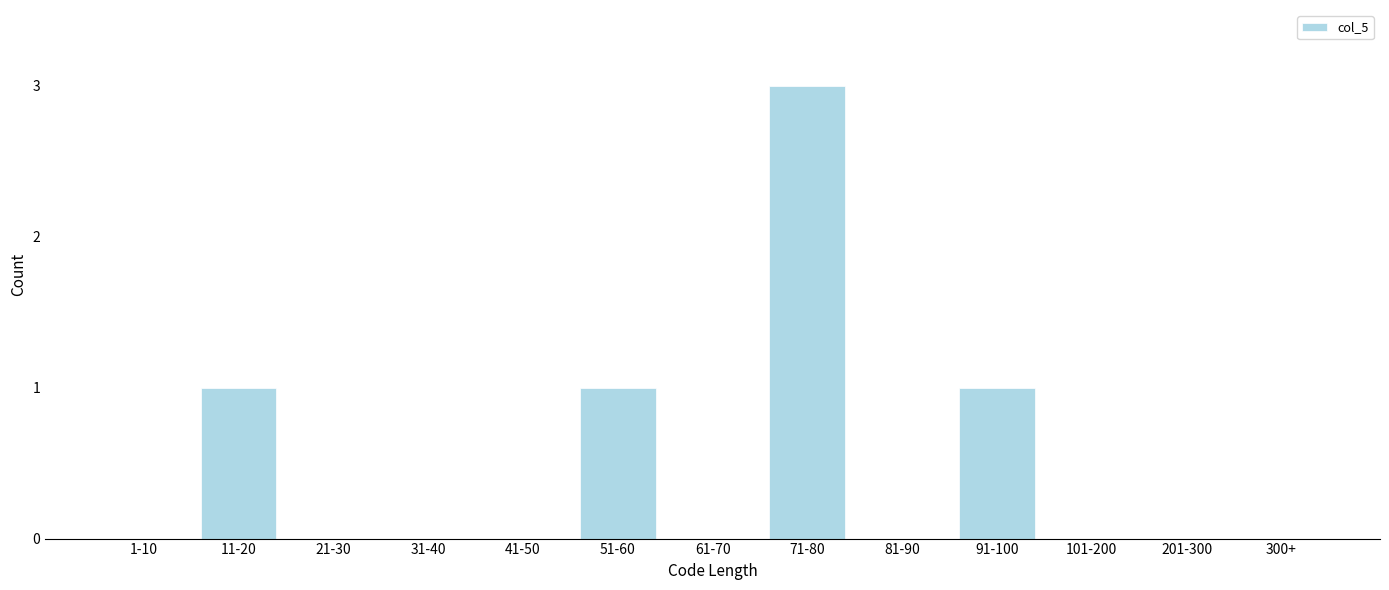

Reading left to right, extract all data points from this chart.

1-10=0	11-20=1	21-30=0	31-40=0	41-50=0	51-60=1	61-70=0	71-80=3	81-90=0	91-100=1	101-200=0	201-300=0	300+=0